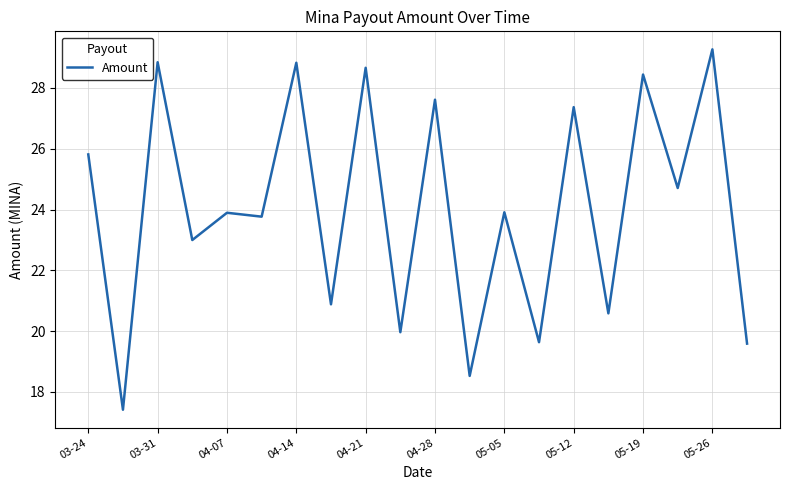

True or false: there are more than 2 points higher than both neighbors.

True